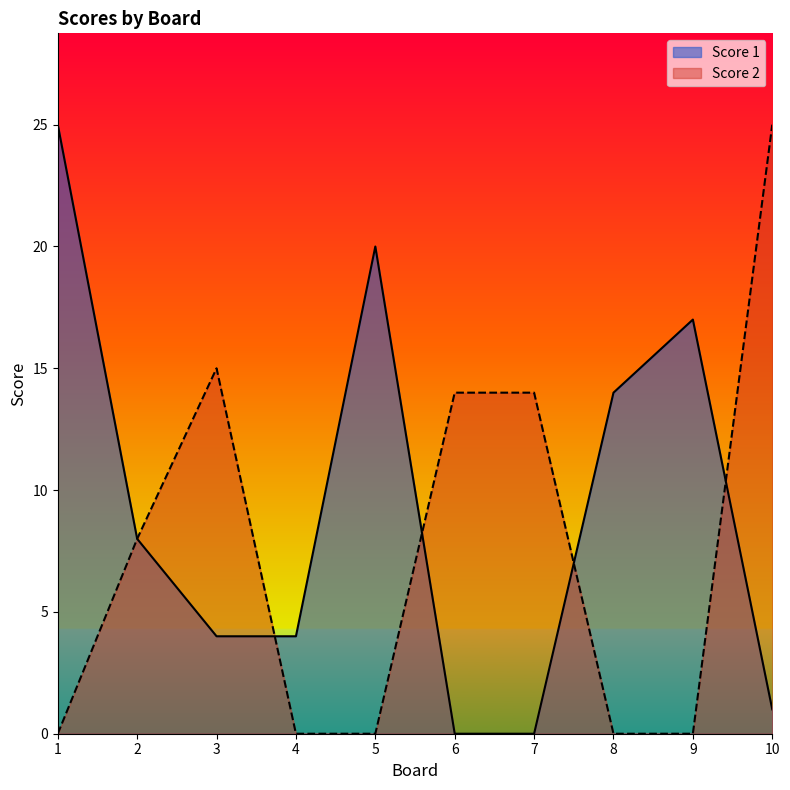

What is the maximum value shown in the chart?

25